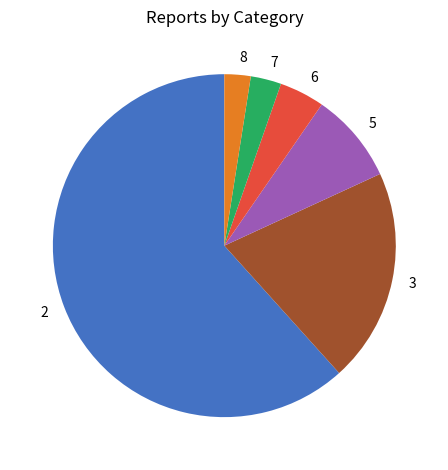

Is 6 the majority of the pie?

No